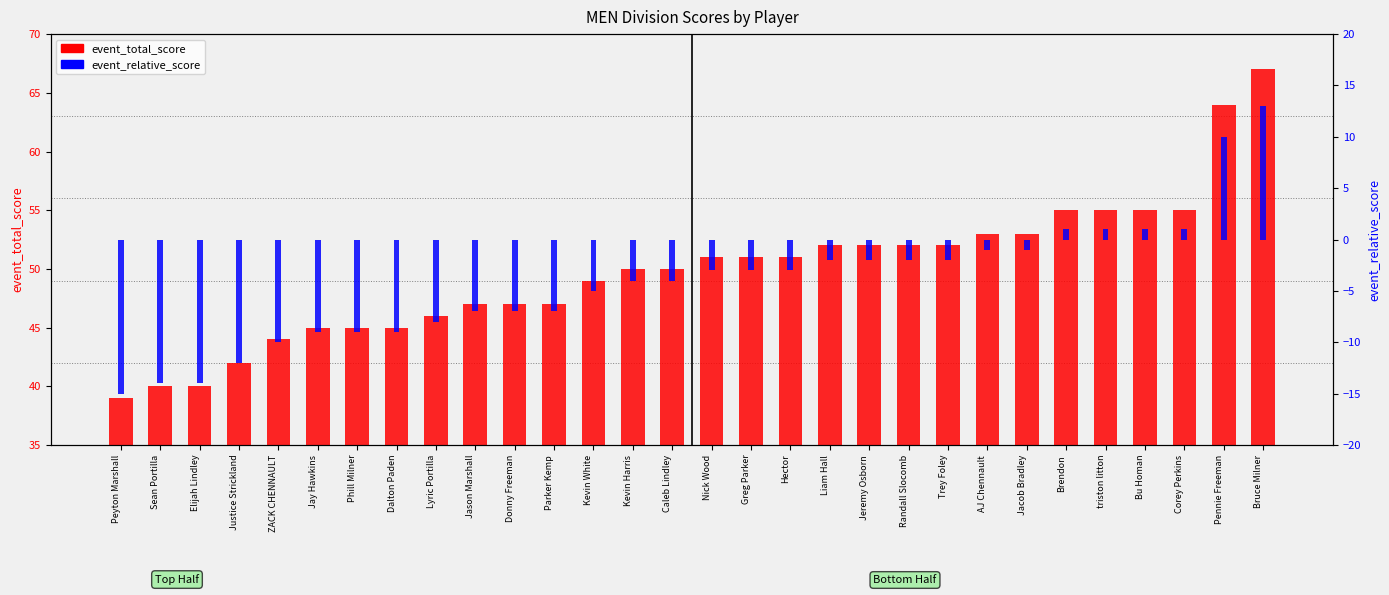

At how many categories does at least one series exceed 0?

30